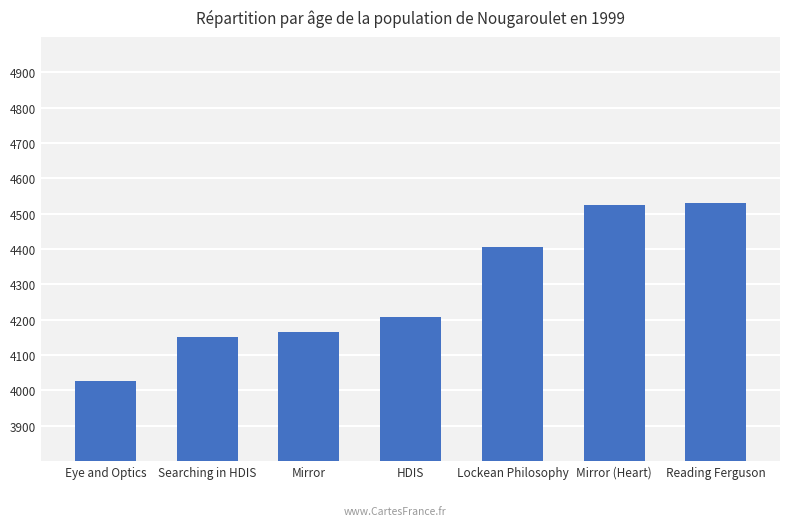

Which has a higher value, Eye and Optics or Searching in HDIS?

Searching in HDIS